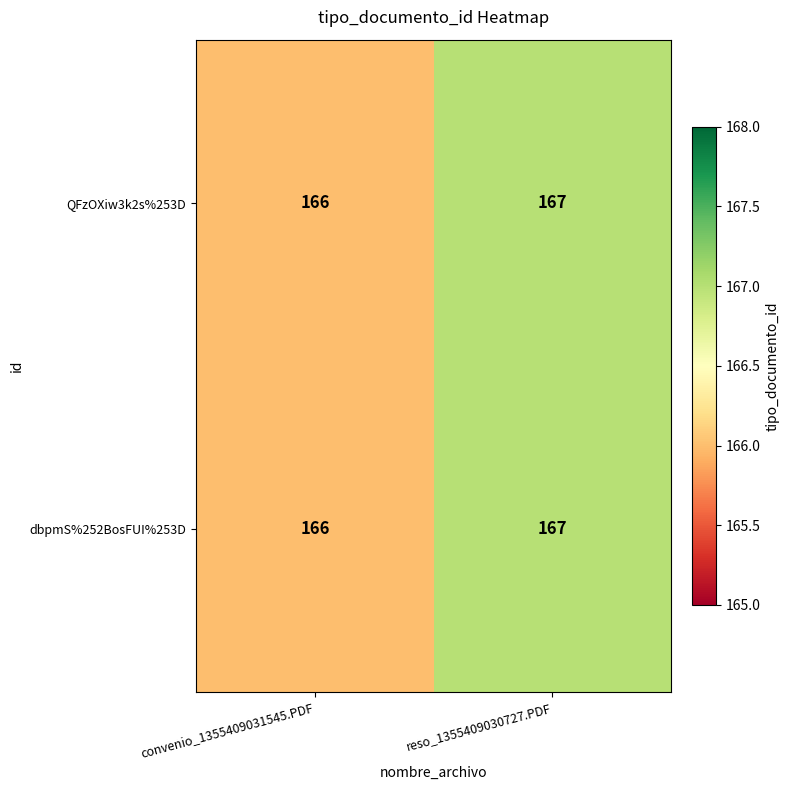

List the labels in order of QFzOXiw3k2s%253D value, largest first.

reso_1355409030727.PDF, convenio_1355409031545.PDF